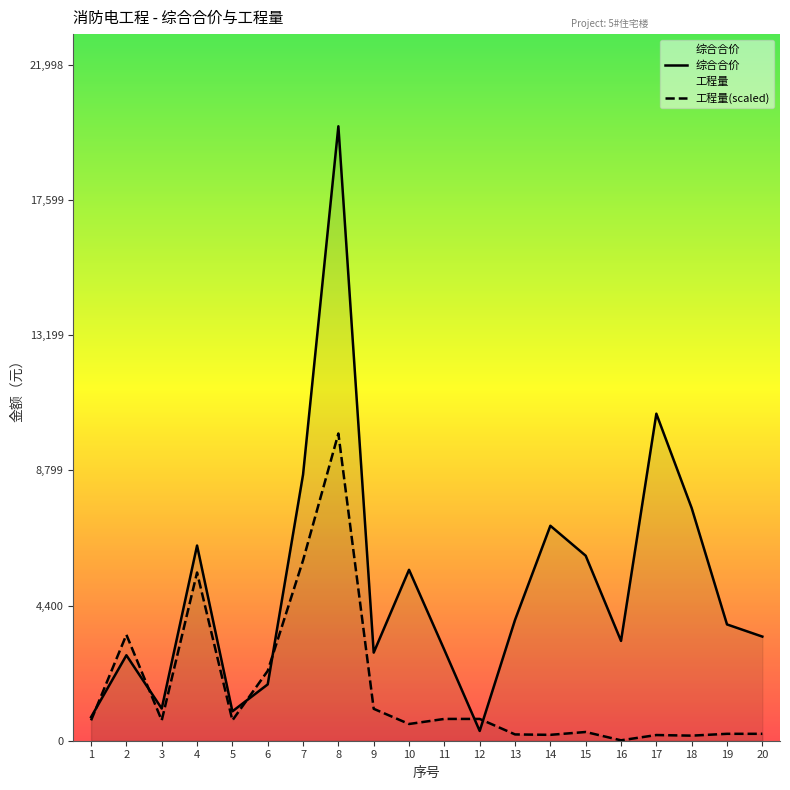

What is the spread (max minus min) of values at 7?

2789.2